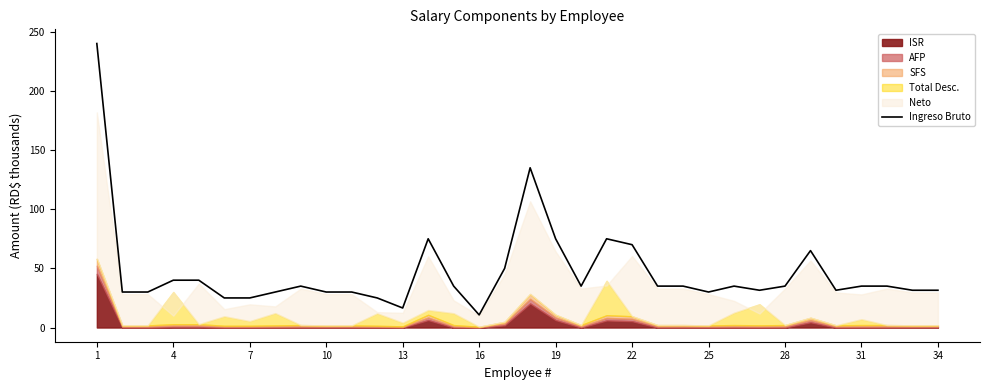

Which category has the lowest value in the Ingreso Bruto series?

16